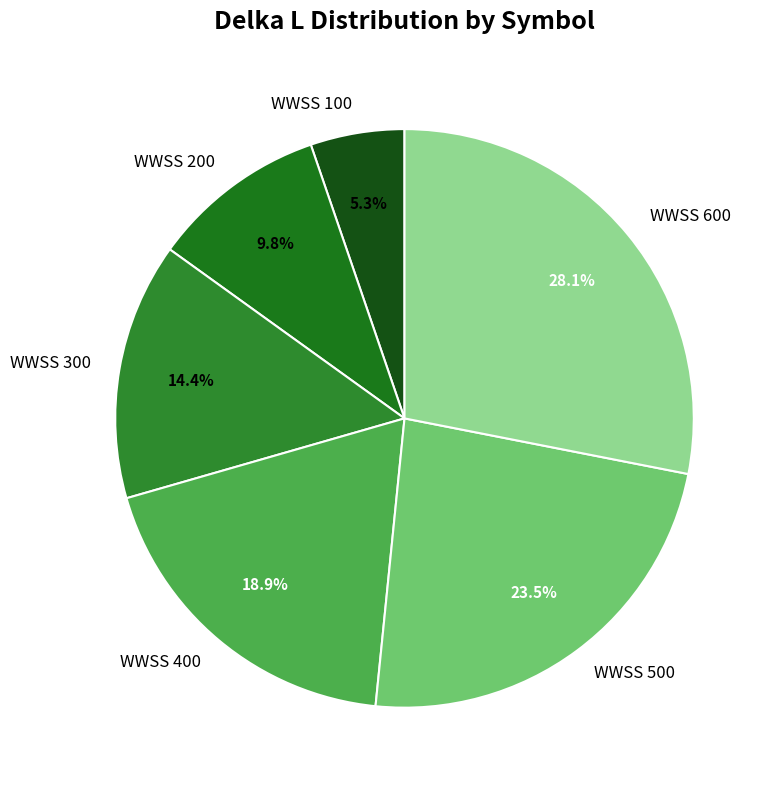

To the nearest percent, what is the difference between the WWSS 300 and WWSS 600 slice percentages?

14%